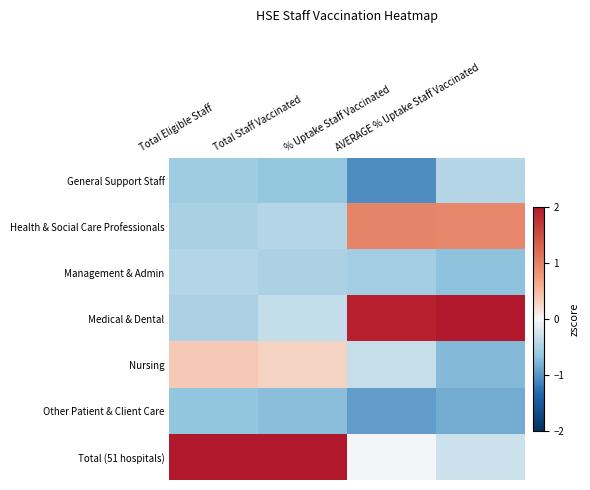

What is the spread (max minus min) of values at % Uptake Staff Vaccinated?

3.0